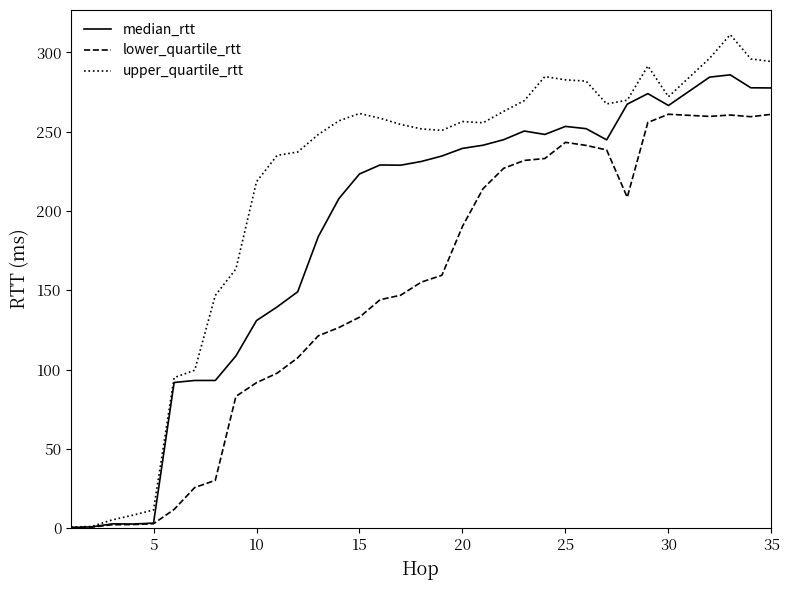

Rank the series by their average value, from highest to lowest.

upper_quartile_rtt, median_rtt, lower_quartile_rtt